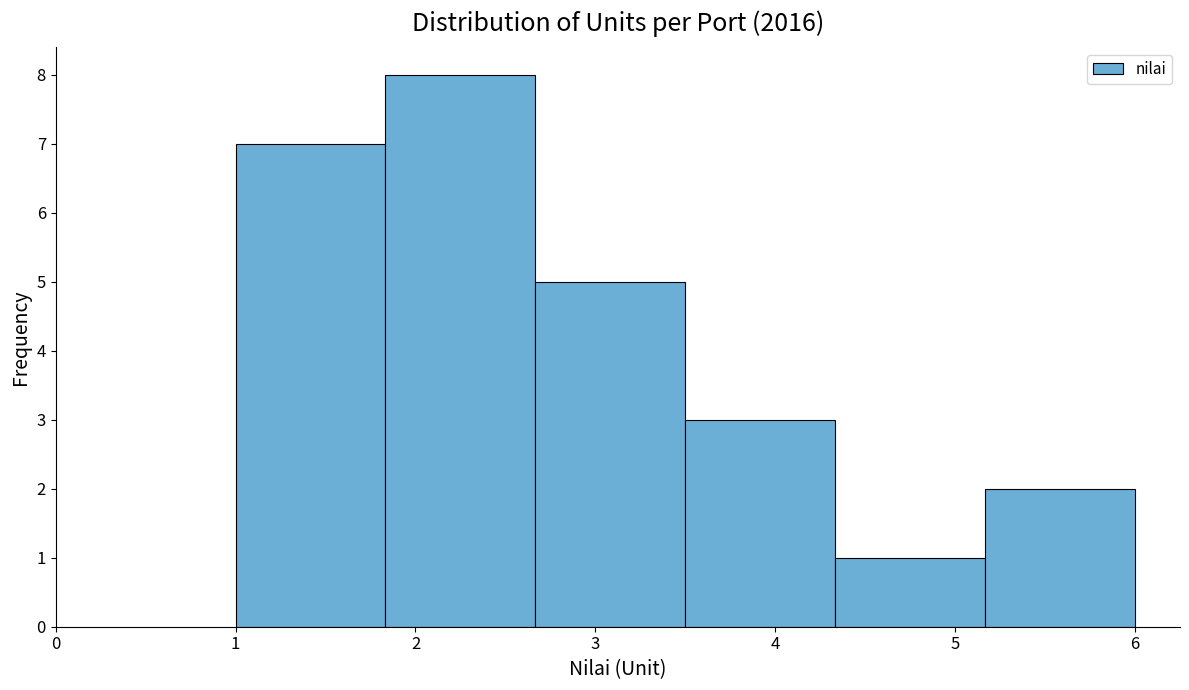

Reading left to right, list every bar in this chart as the range it spans on the x-axis followed by its height. Neither the bar edges nor the heights are printed on the chart, so give them approximately, as read against the axes.

1.0 to 1.8: 7
1.8 to 2.7: 8
2.7 to 3.5: 5
3.5 to 4.3: 3
4.3 to 5.2: 1
5.2 to 6.0: 2